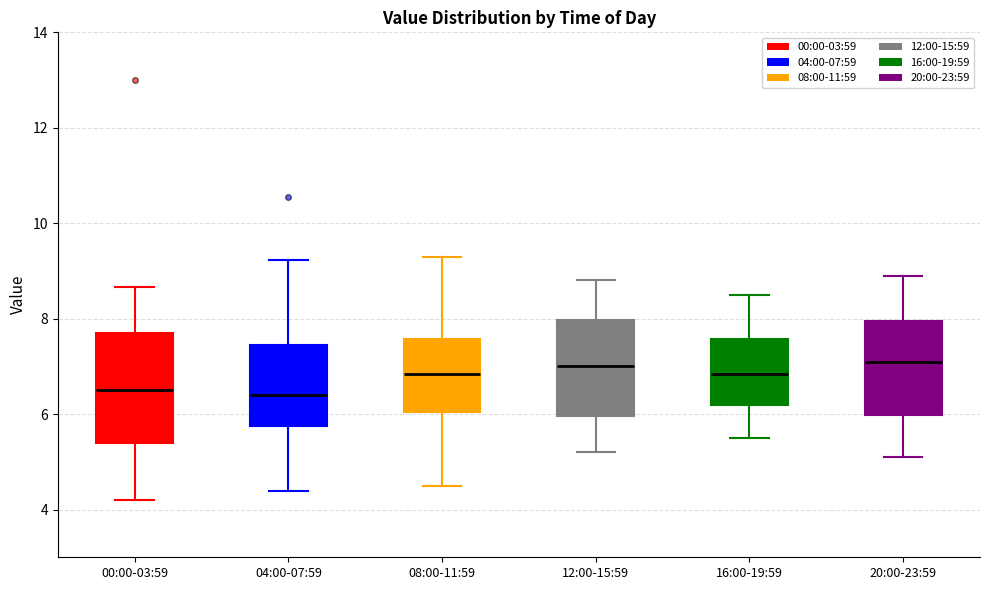

Comparing the boxes themselves (not the whiskers), which one is the tallest?

00:00-03:59